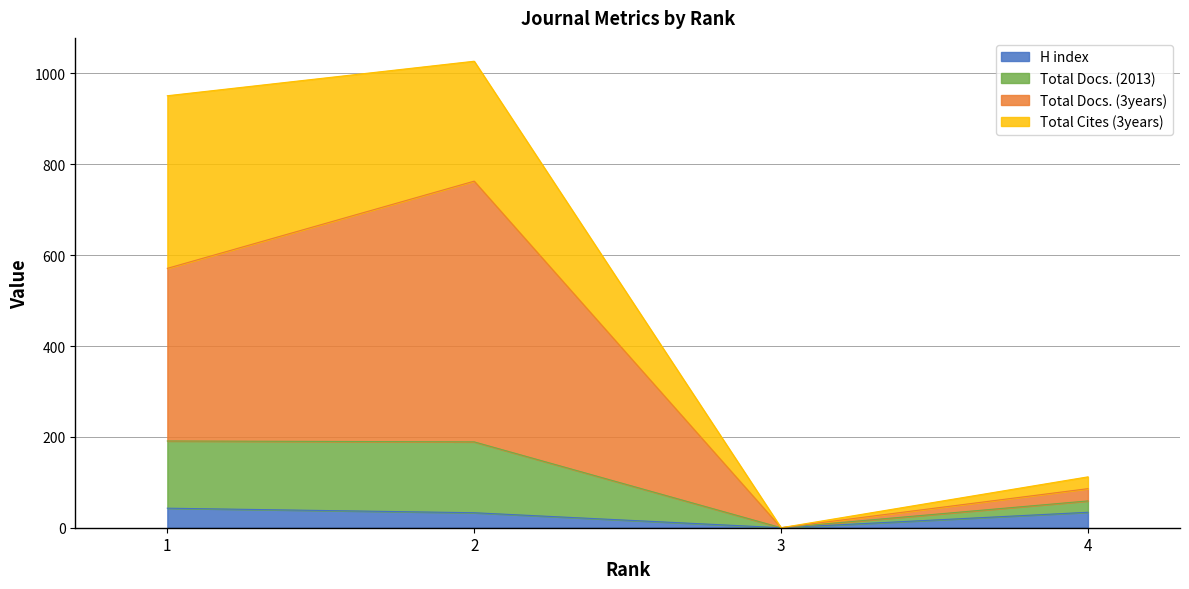

At which category is the sum across all series the highest?

2